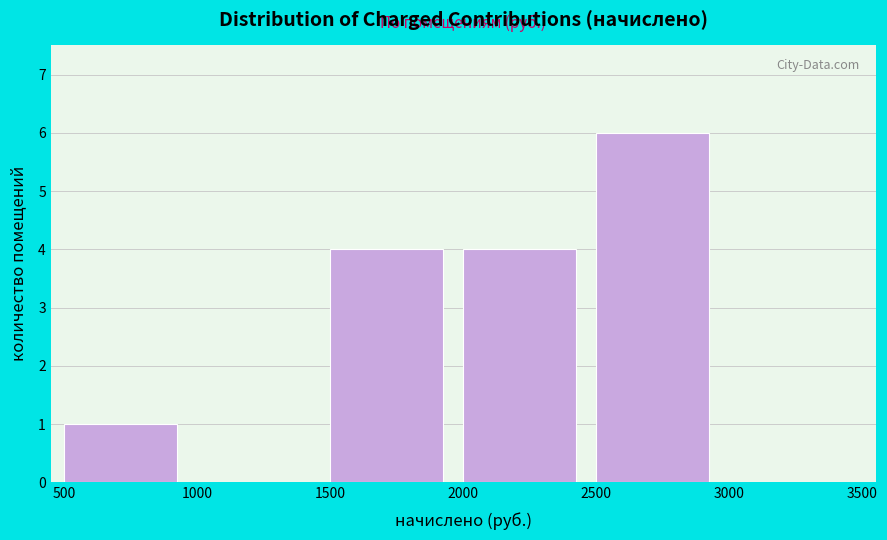

Reading left to right, list every bar in this chart as the range it spans on the x-axis followed by its height. The values are not printed on the chart, so give them approximately, as read against the axis.

500 to 1000: 1
1000 to 1500: 0
1500 to 2000: 4
2000 to 2500: 4
2500 to 3000: 6
3000 to 3500: 0